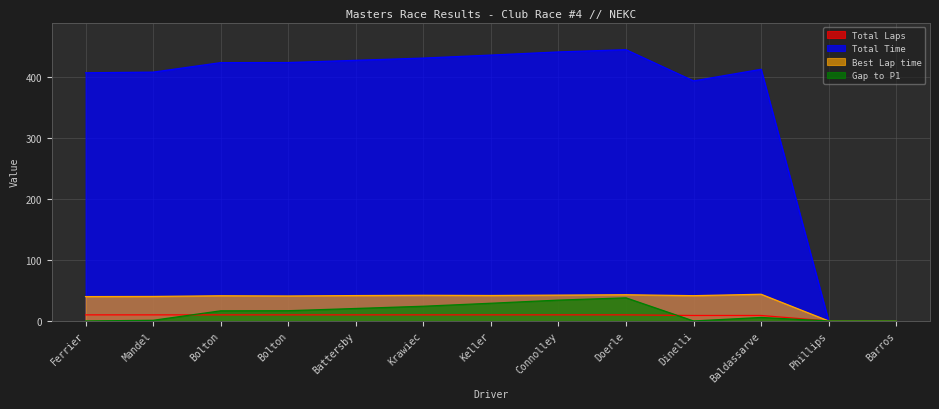

Rank the series by their maximum value, from lowest to highest.

Total Laps, Gap to P1, Best Lap time, Total Time